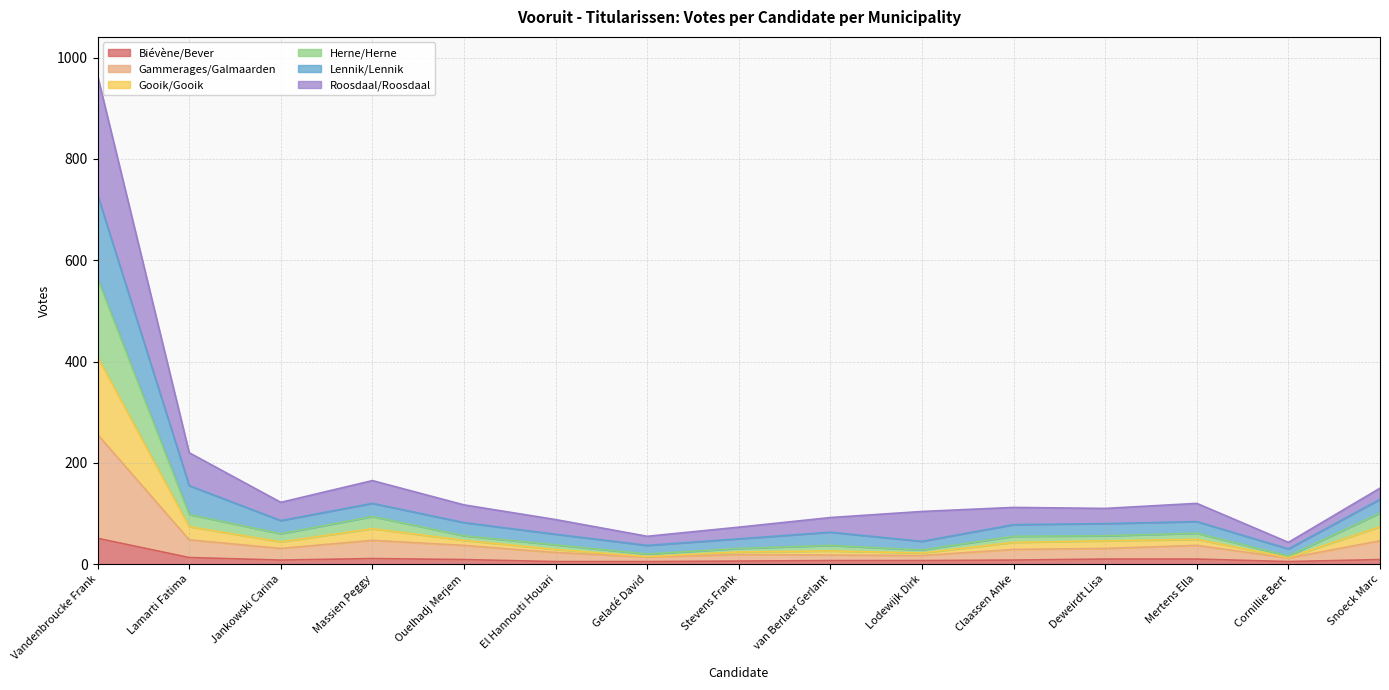

The Herne/Herne series shows 79 at Lamarti Fatima. True or false?

False